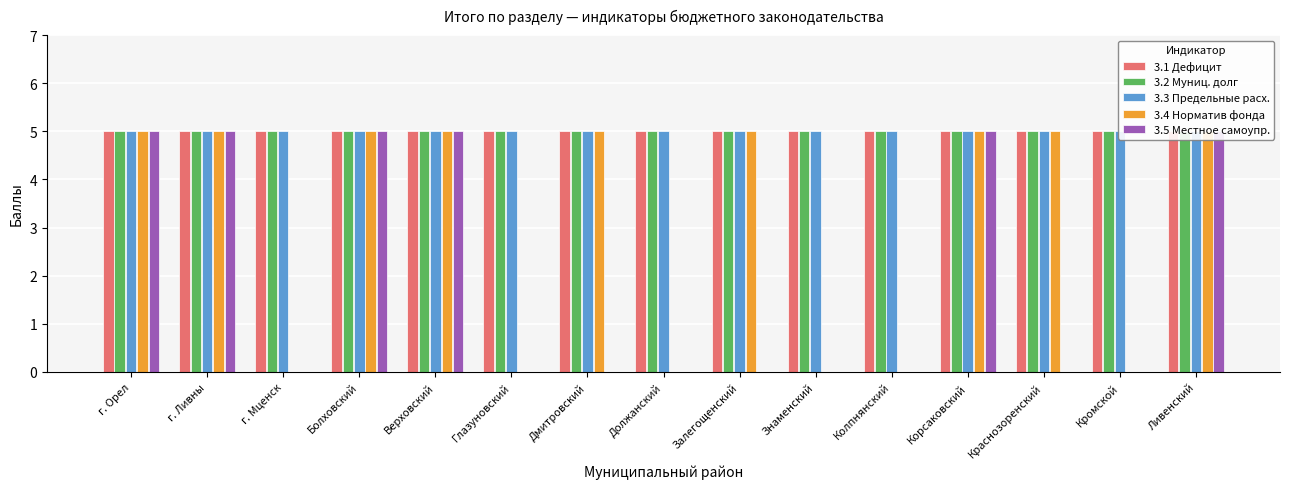

Read the 3.3 Предельные расх. value at Дмитровский.

5